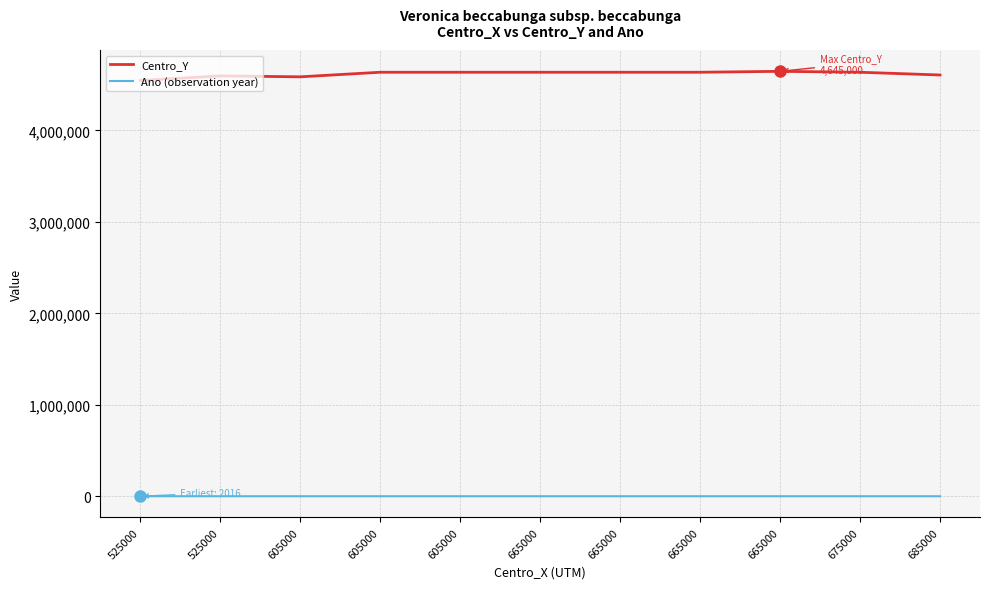

Reading right to left, extract all data points from this chart.

Centro_Y: 685000=4605000	675000=4635000	665000=4645000	665000=4635000	665000=4635000	665000=4635000	605000=4635000	605000=4635000	605000=4585000	525000=4595000	525000=4545000
Ano (observation year): 685000=2020	675000=2022	665000=2023	665000=2017	665000=2017	665000=2018	605000=2017	605000=2017	605000=2017	525000=2017	525000=2016